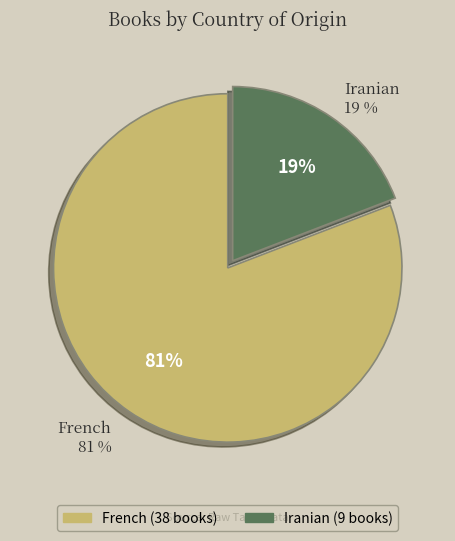

To the nearest percent, what is the average slice percentage?

50%